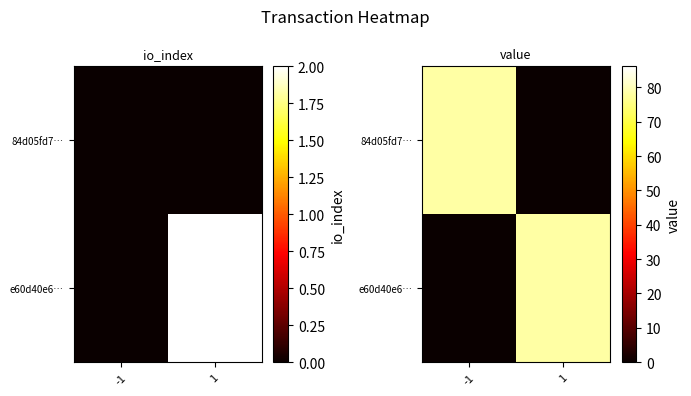

What is the maximum value for 84d05fd7…?

78.3